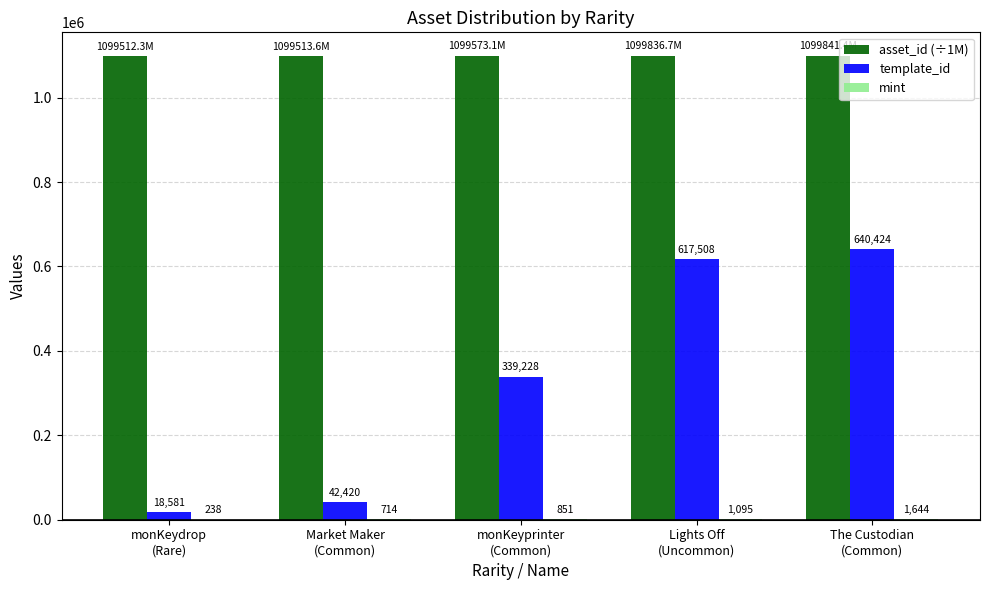

The template_id series shows 42420.0 at Market Maker
(Common). True or false?

True